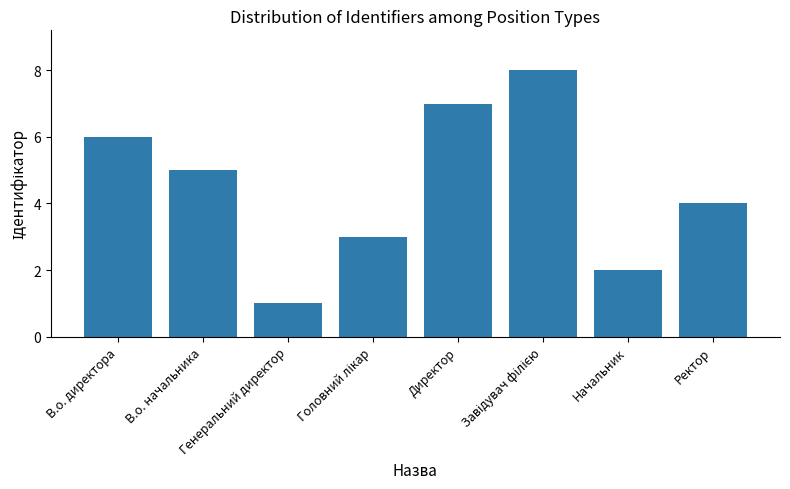

What is the difference between the maximum and minimum values?

7